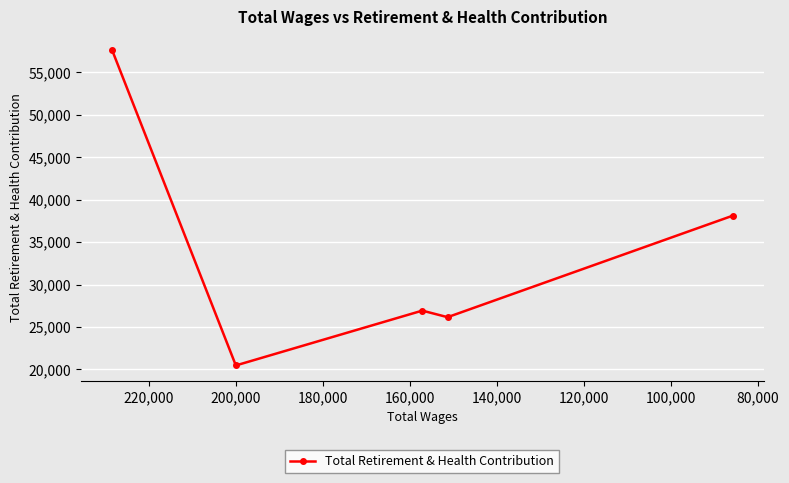

Reading left to right, list all the values displayed in this chart.

57642	20473	26926	26154	38104